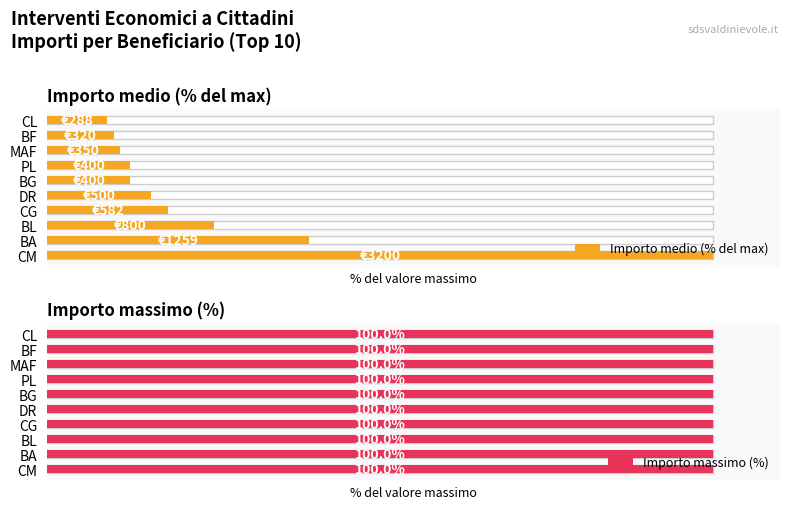

How many values in the Importo medio (% del max) series are below 15?

5